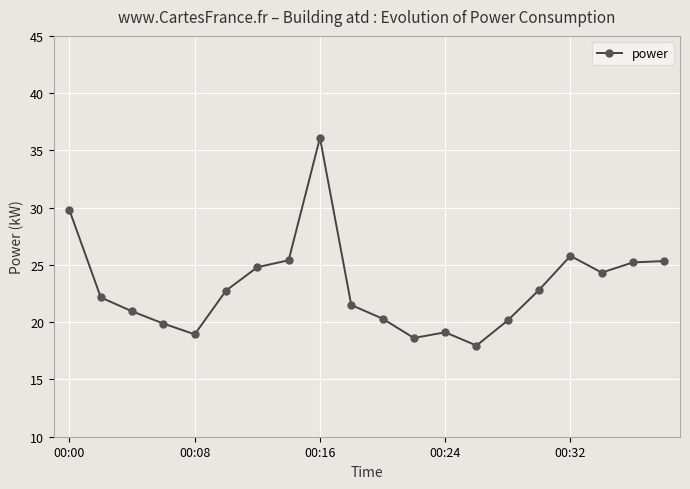

What is the maximum value shown in the chart?

36.1